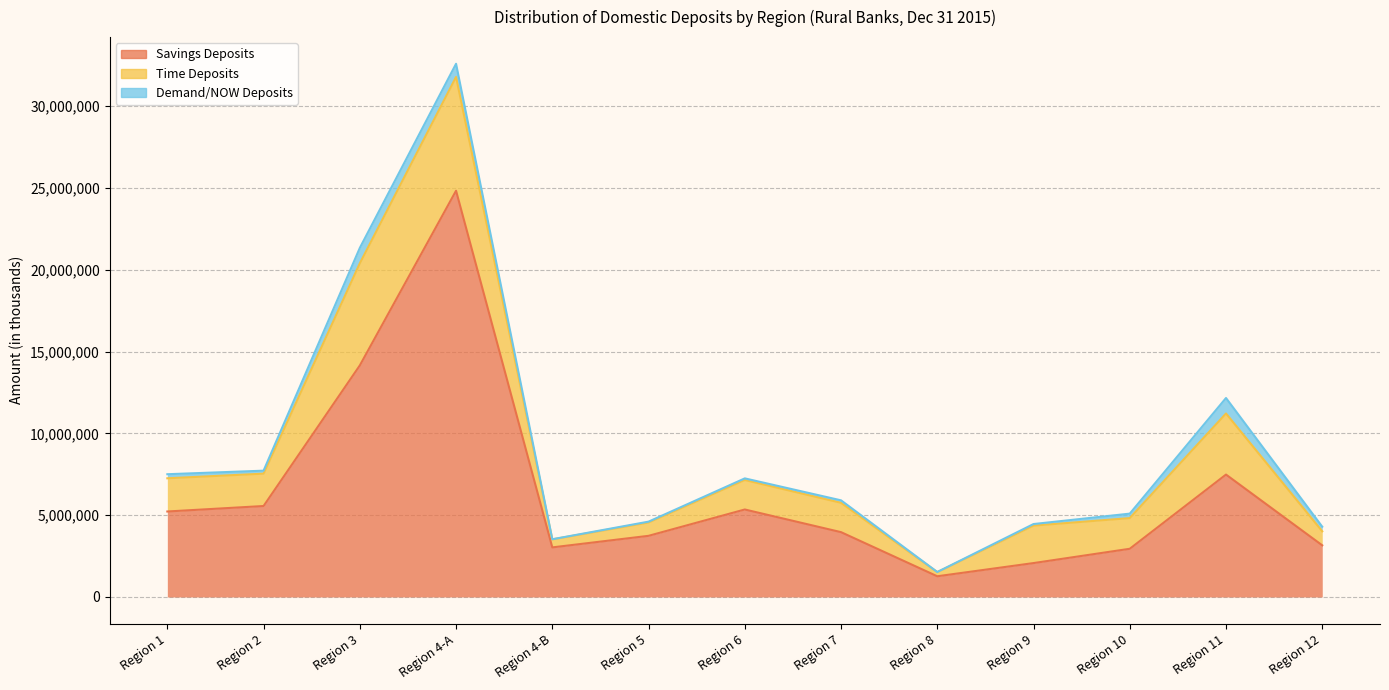

At which label does Savings Deposits first exceed 3962546?

Region 1